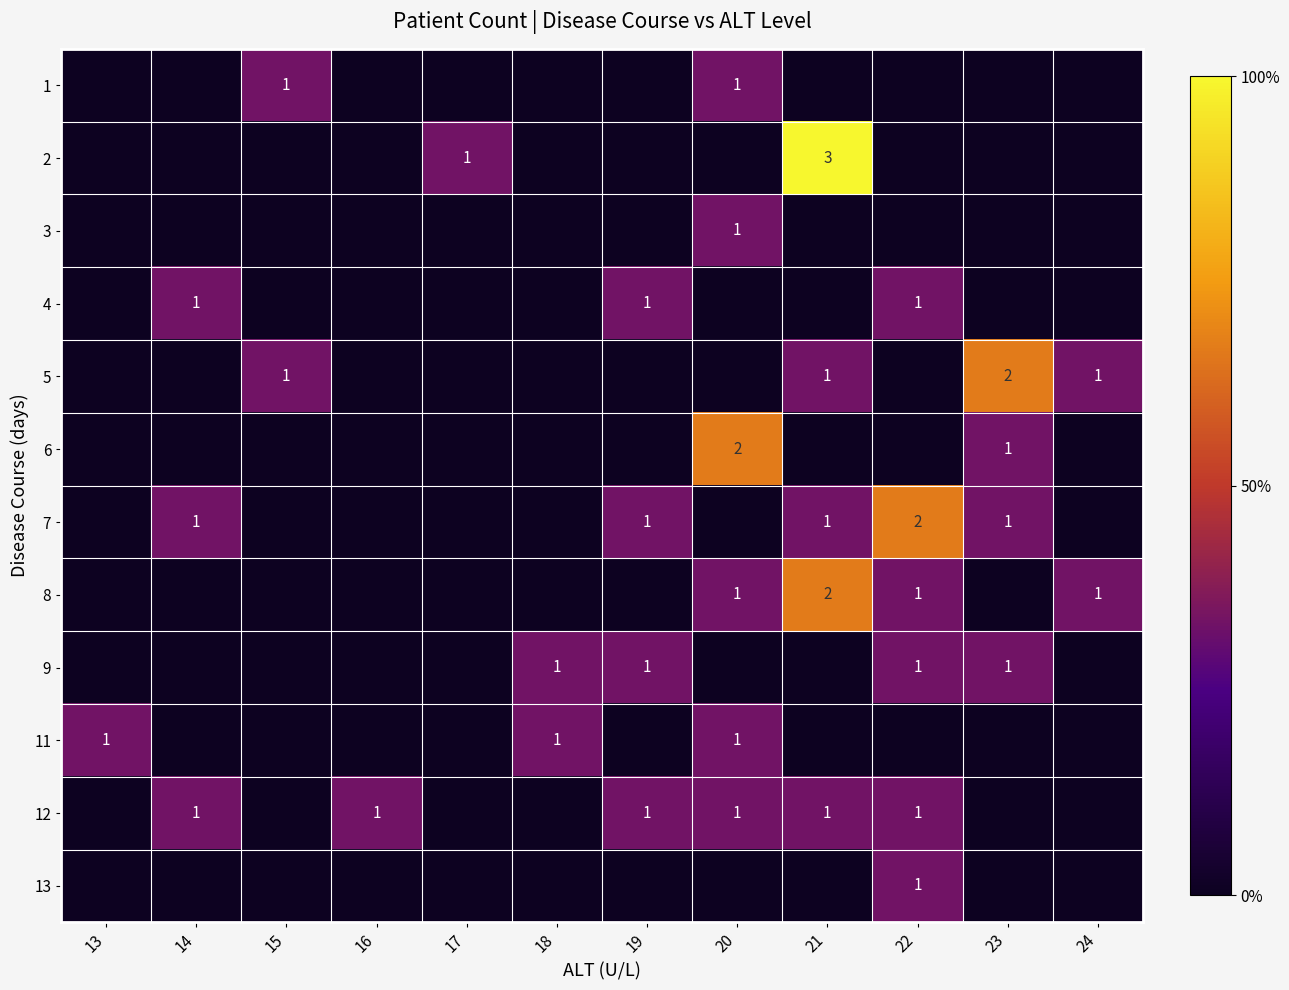

Between 22 and 13, which is larger?

22